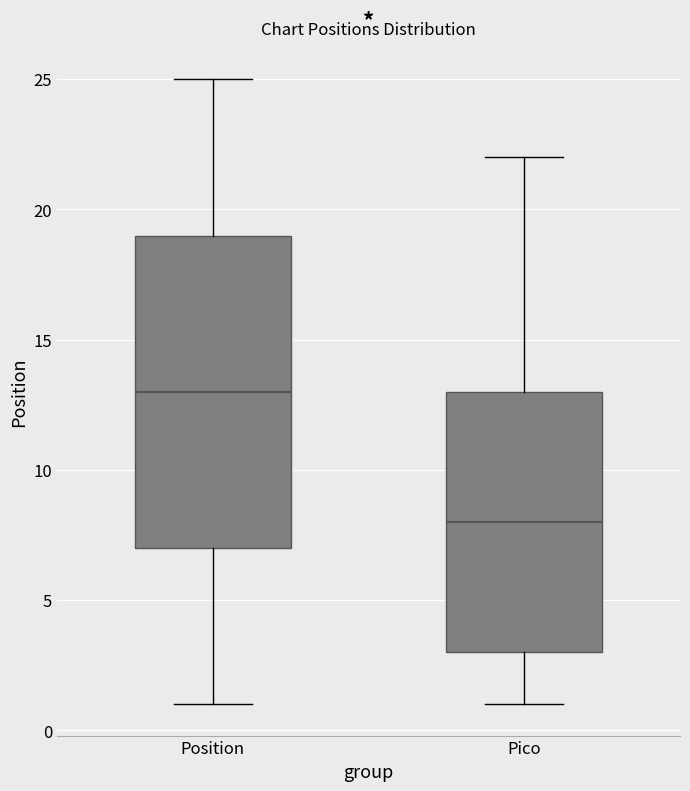

Reading left to right, read every box against the y-axis: the position of its median line, the range the box covers, and the ends of its whiskers. The values are not printed on the chart, so give them approximately, as read against the axis.

Position: median 13, box 7 to 19, whiskers 1 to 25
Pico: median 8, box 3 to 13, whiskers 1 to 22